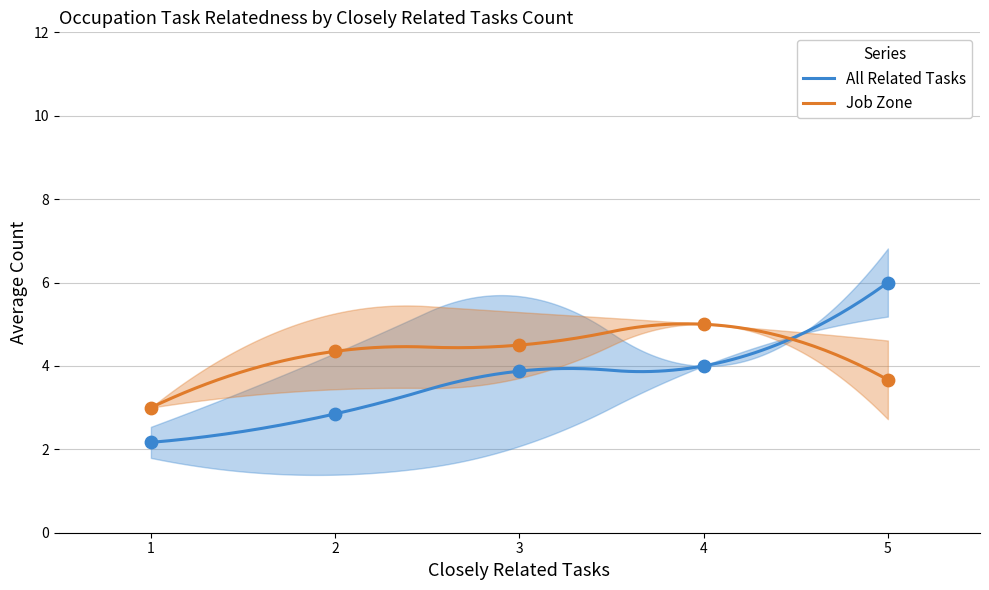

At how many categories does at least one series exceed 5?

1